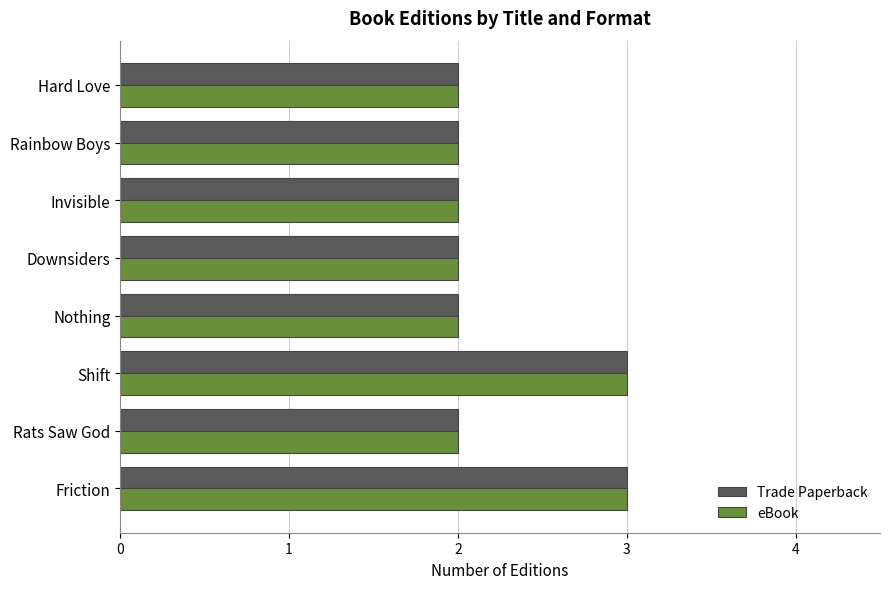

What are all the series names shown in the legend?

Trade Paperback, eBook